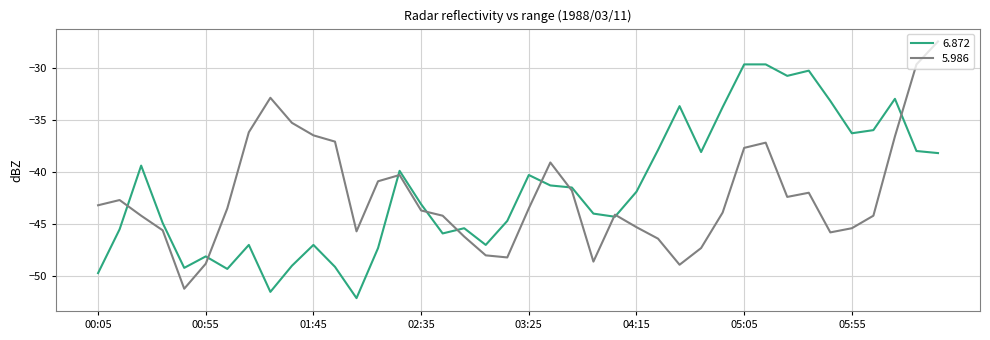

Which series has the largest range (max minus min)?

5.986